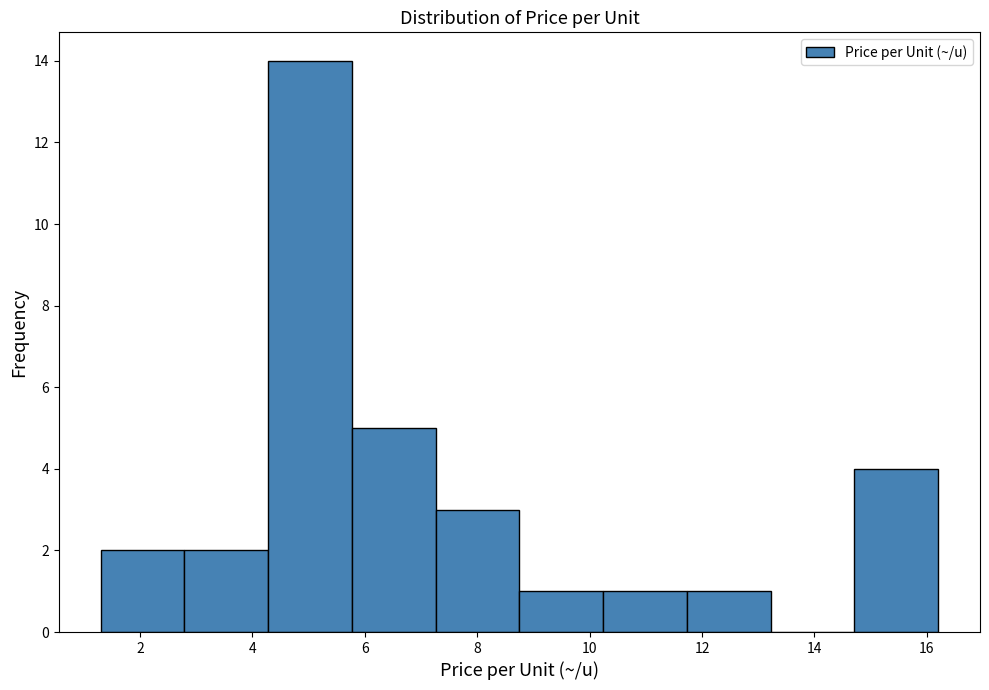

Reading left to right, transcribe this chart: for each bar, give the range it covers on the x-axis and its height. Neither the bar edges nor the heights are printed on the chart, so give them approximately, as read against the axes.

1.4 to 2.8: 2
2.8 to 4.2: 2
4.2 to 5.8: 14
5.8 to 7.2: 5
7.2 to 8.8: 3
8.8 to 10.2: 1
10.2 to 11.8: 1
11.8 to 13.2: 1
13.2 to 14.8: 0
14.8 to 16.2: 4